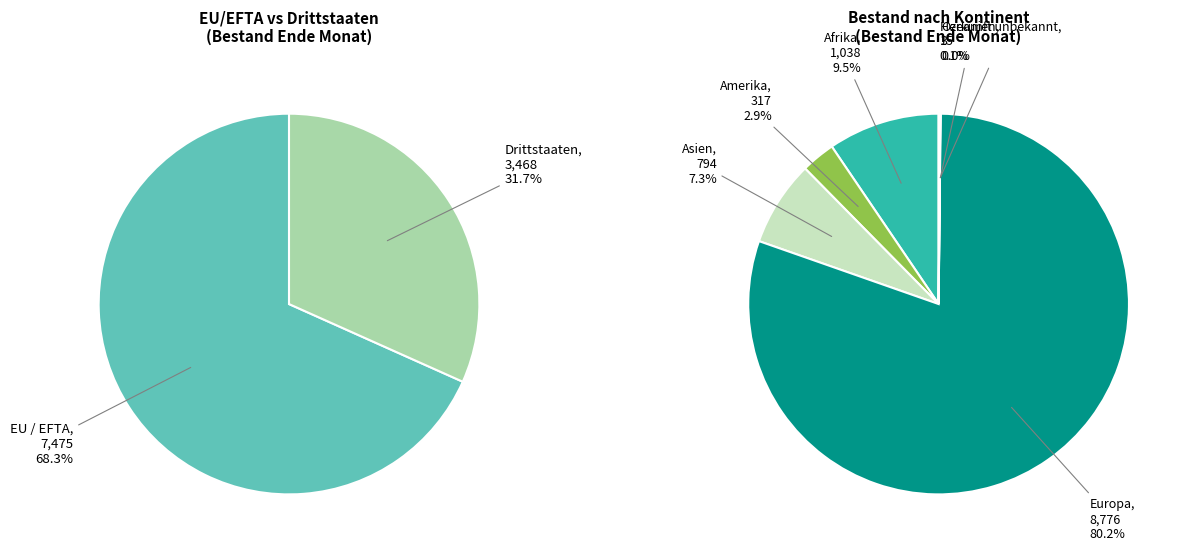

Between Drittstaaten and EU / EFTA, which is larger?

EU / EFTA